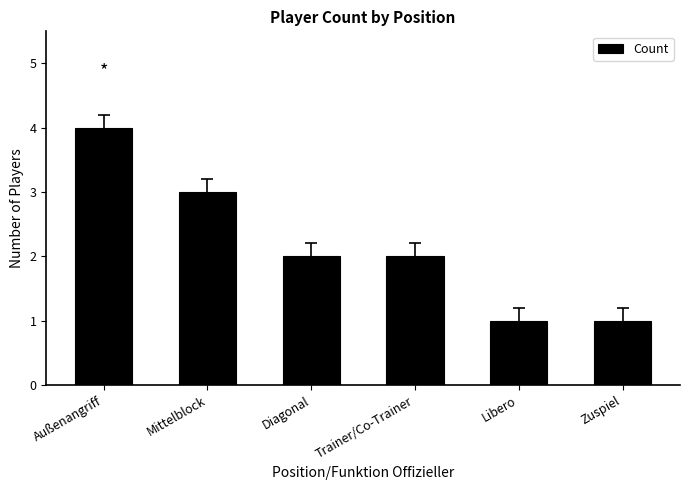

What is the minimum value shown in the chart?

1